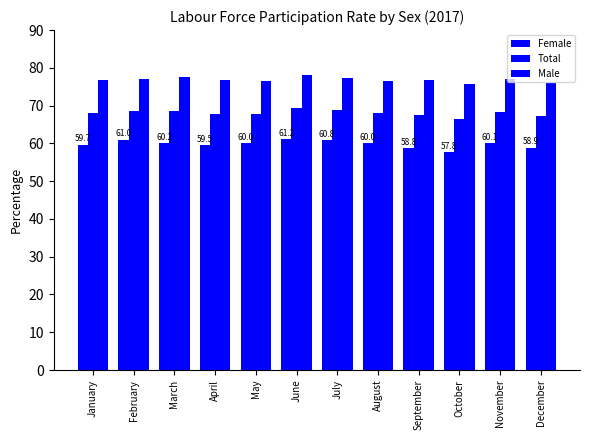

What is the value of the Female bar at the 11th from the left?

60.1